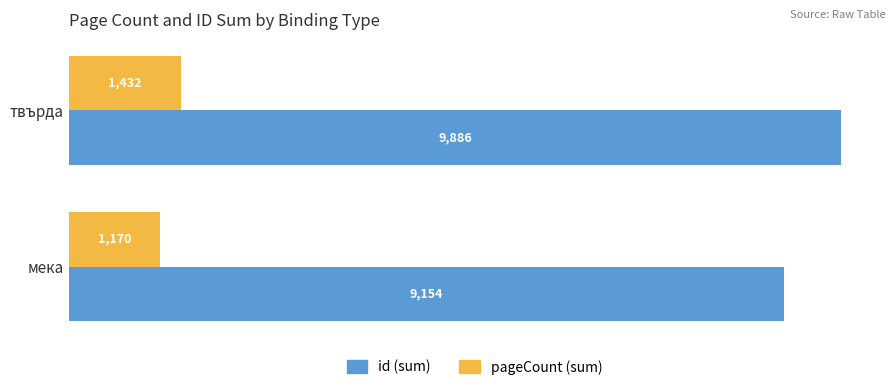

What is the spread (max minus min) of values at мека?

7984